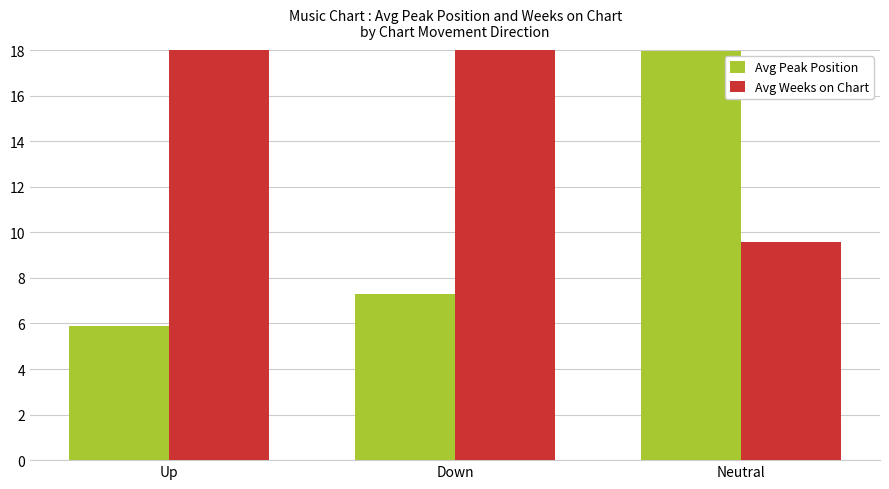

How many groups of bars are there?

3